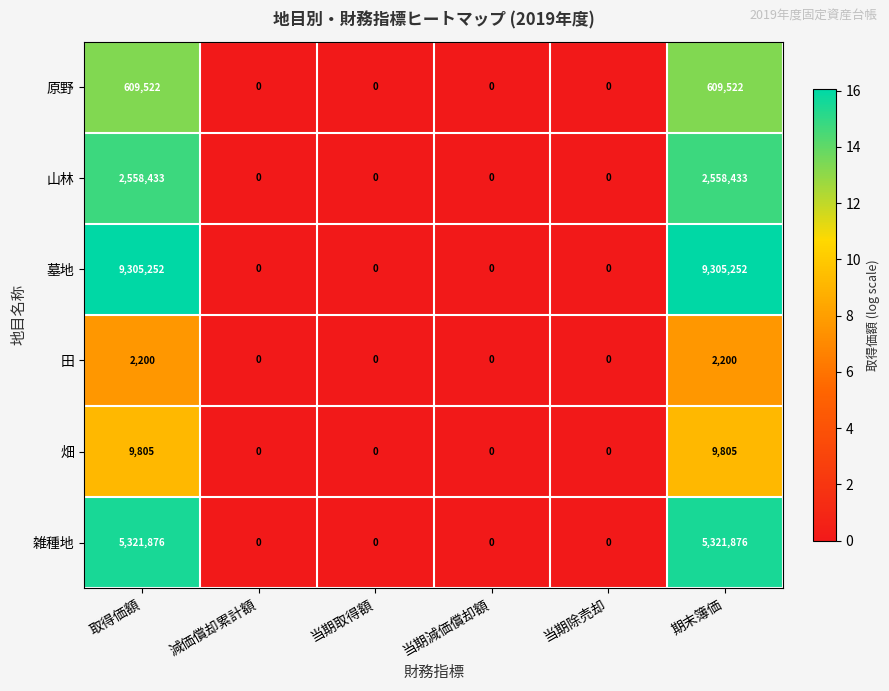

Which series has the largest range (max minus min)?

墓地